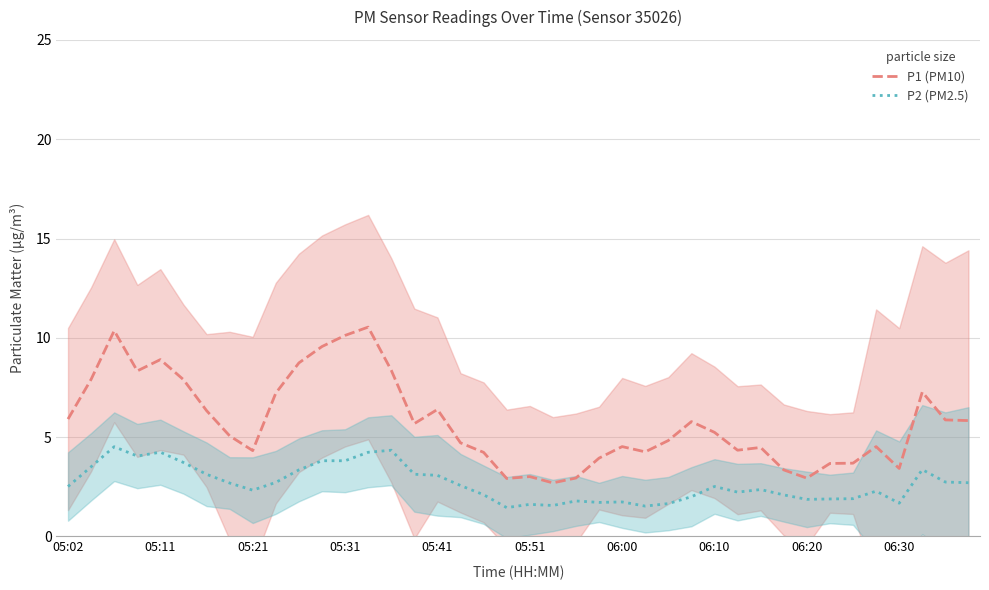

Does the chart display data point markers on the line(s)?

No